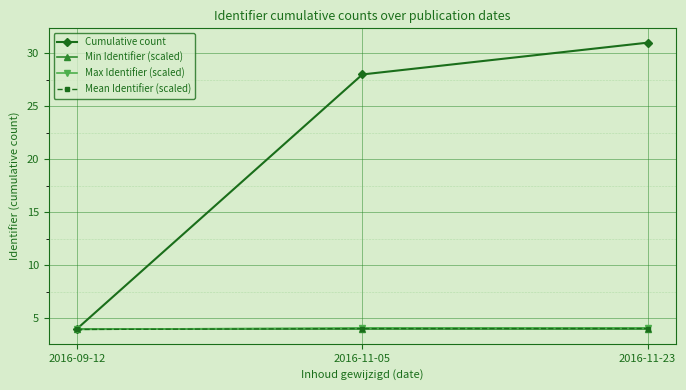

Which series has the largest total across all categories?

Cumulative count